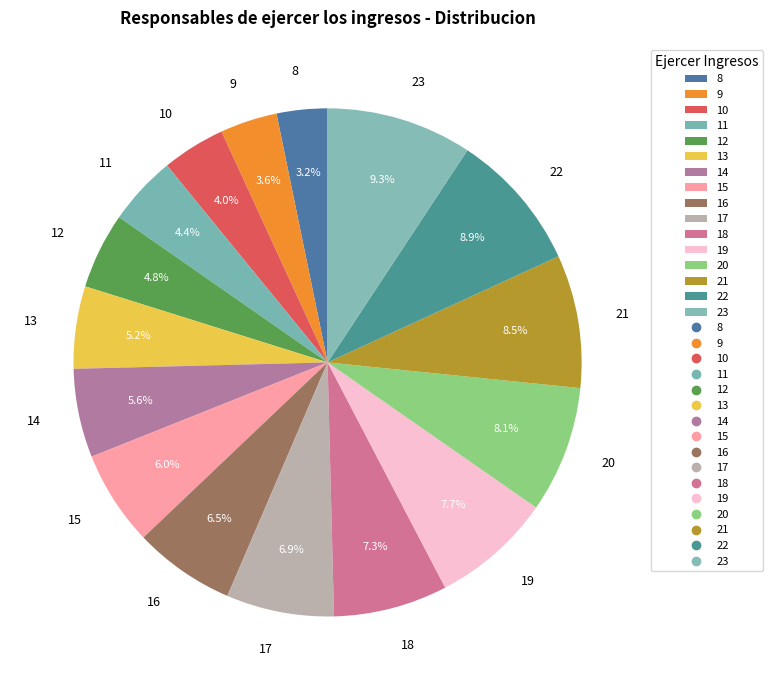

To the nearest percent, what percentage of the pie is 20?

8%